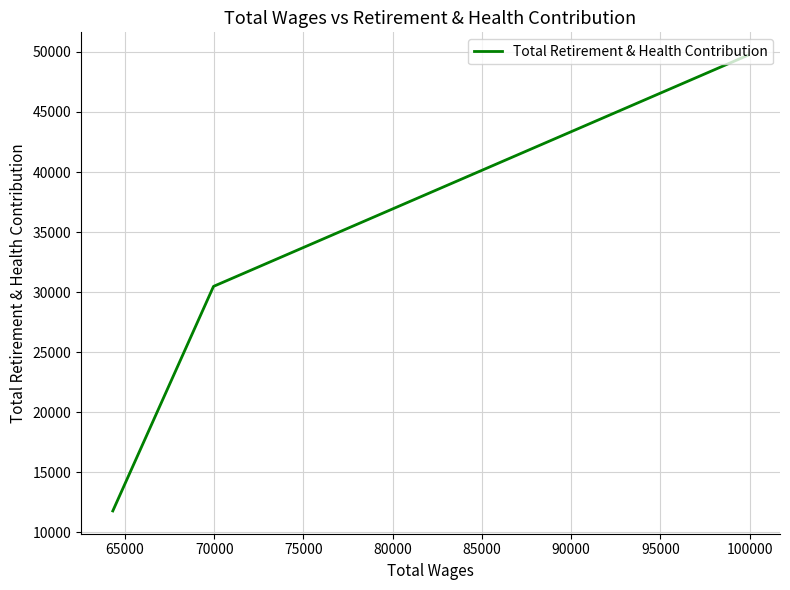

What is the average value?

30665